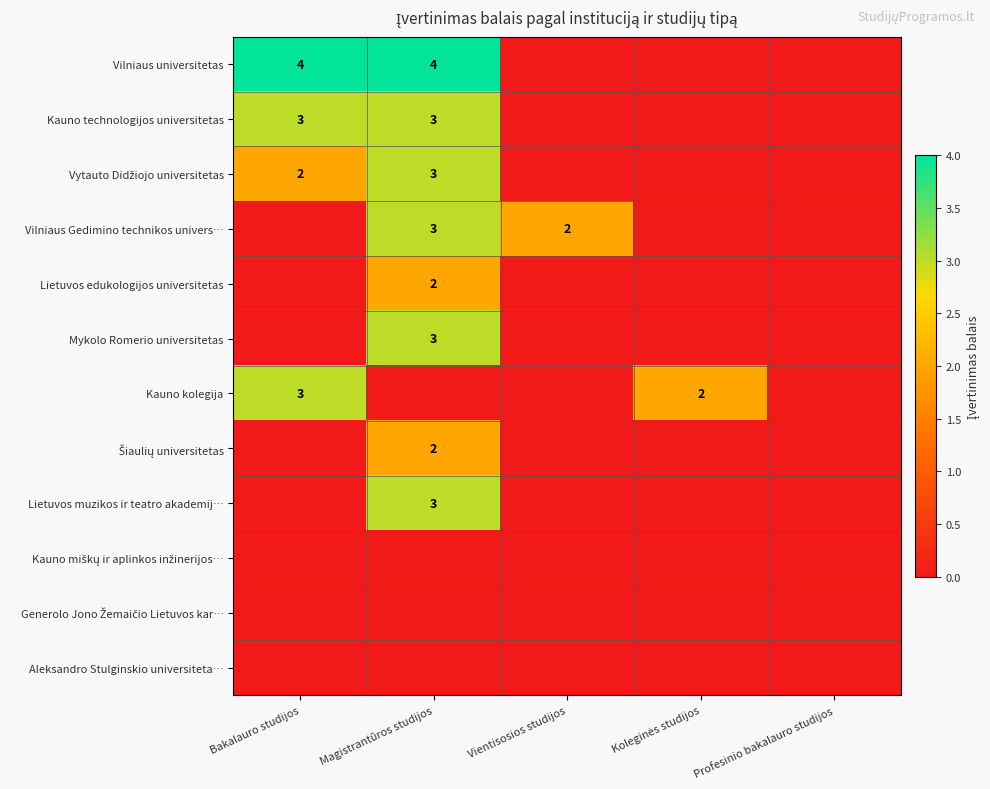

At how many categories does at least one series exceed 3?

2